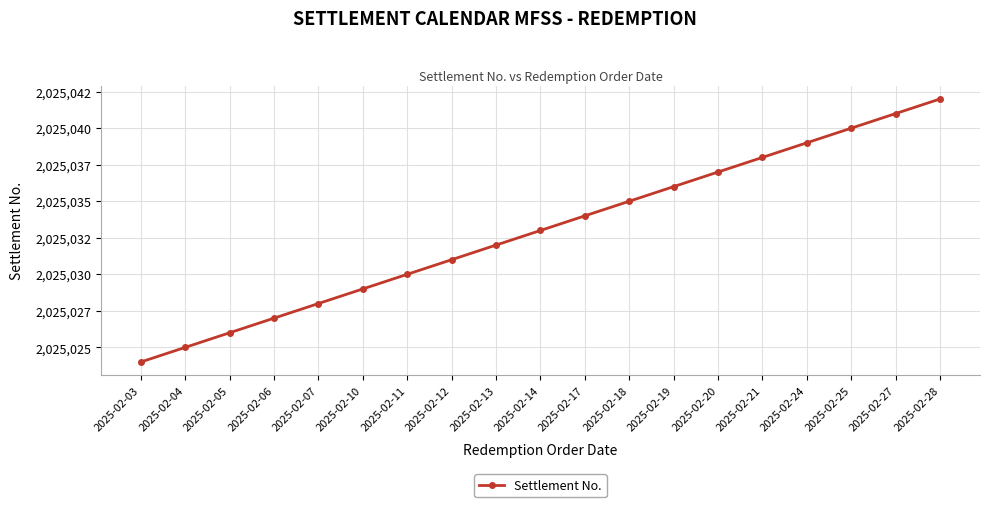

At which label is the value closest to 2025033?

2025-02-14